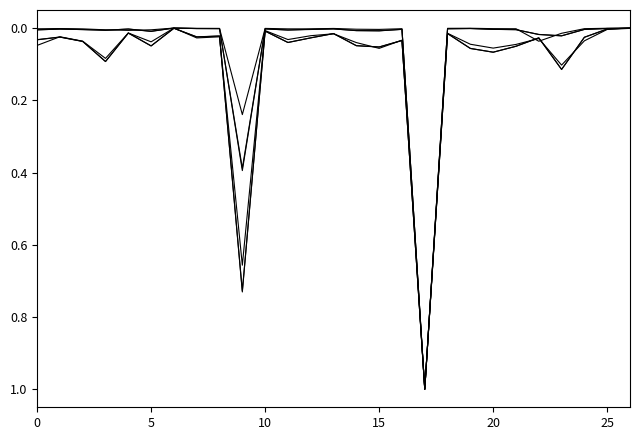

How many lines are shown in the chart?

6